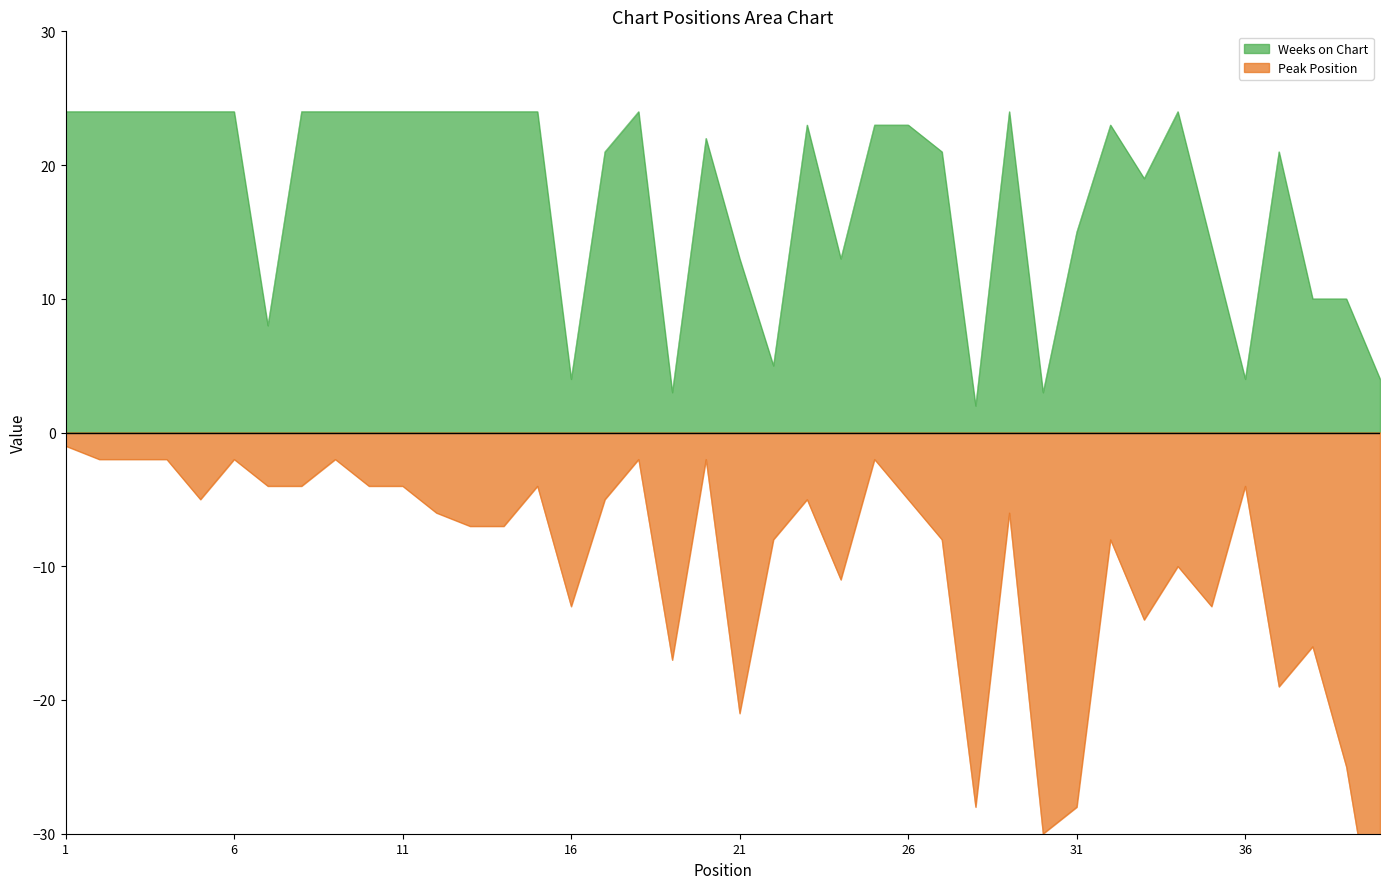

At how many categories does at least one series exceed 12?

30